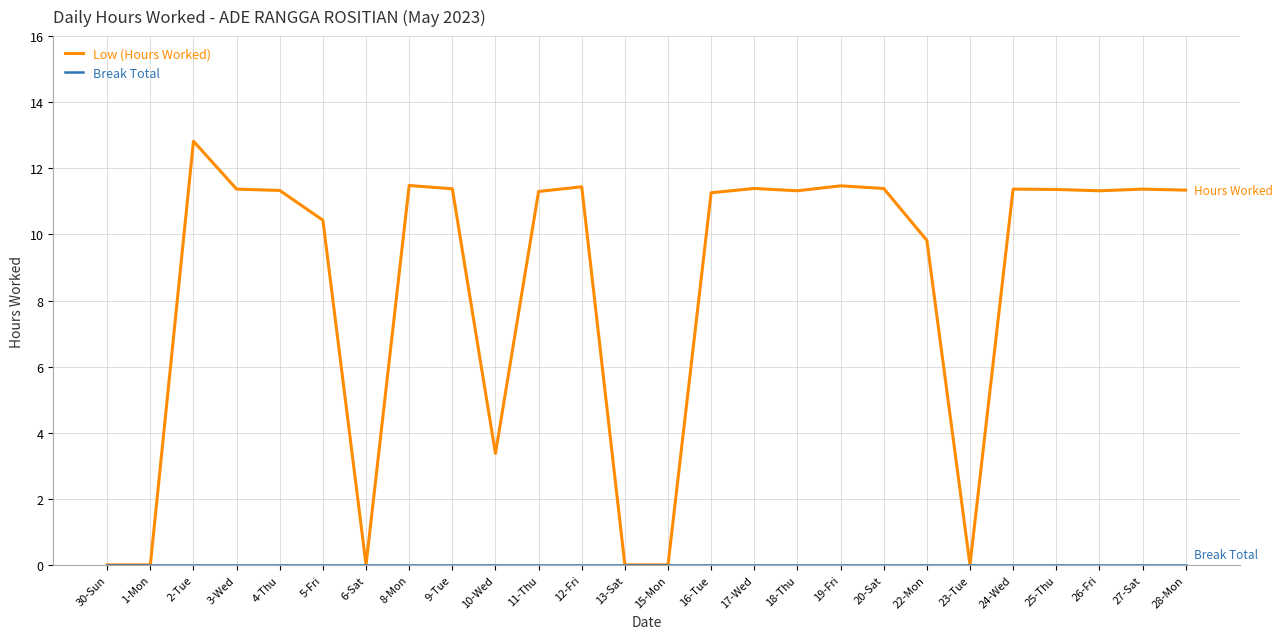

At which label does Low (Hours Worked) first exceed 11?

2-Tue